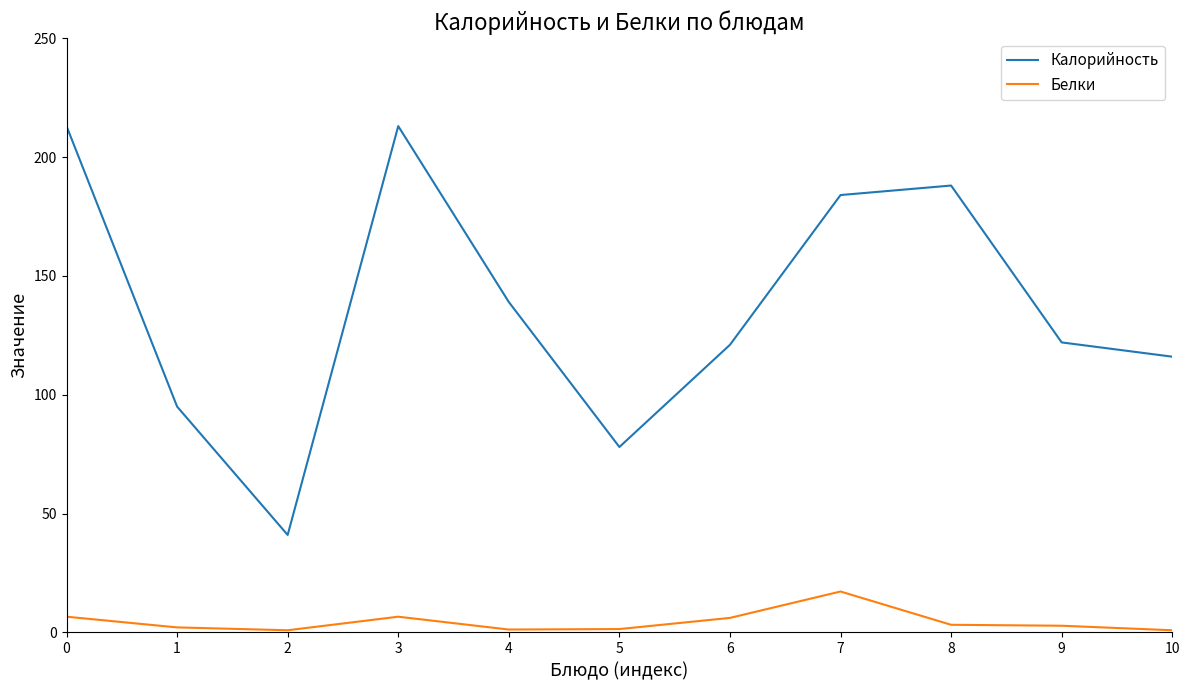

Rank the series by their average value, from lowest to highest.

Белки, Калорийность